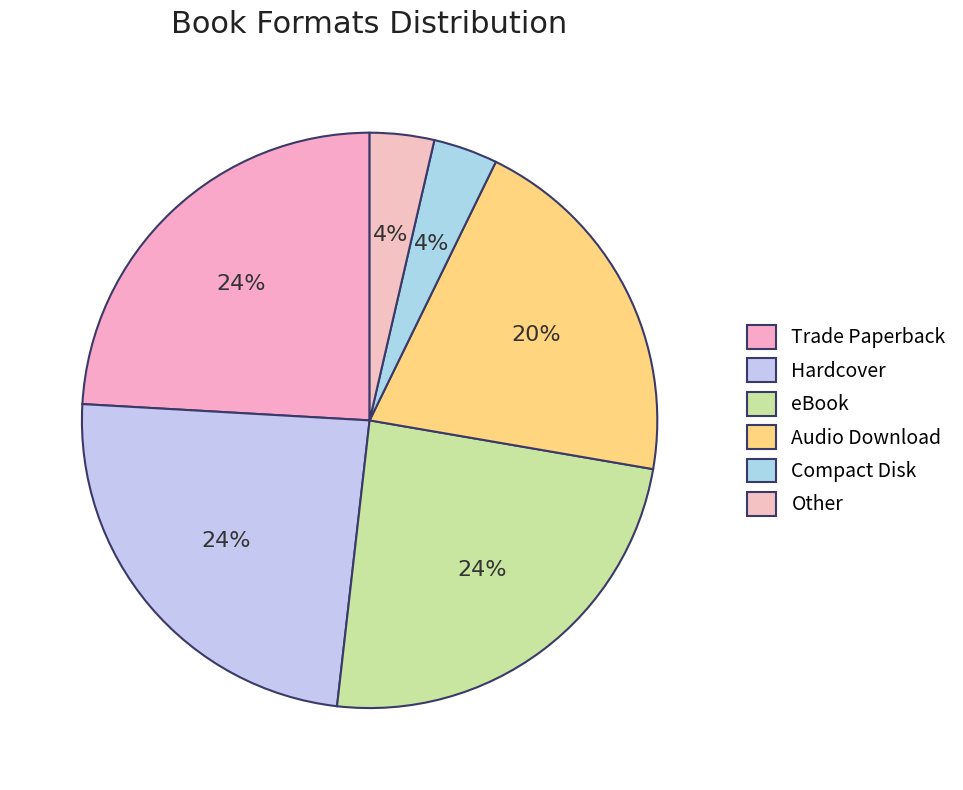

Is there any slice that represents more than half of the pie?

No